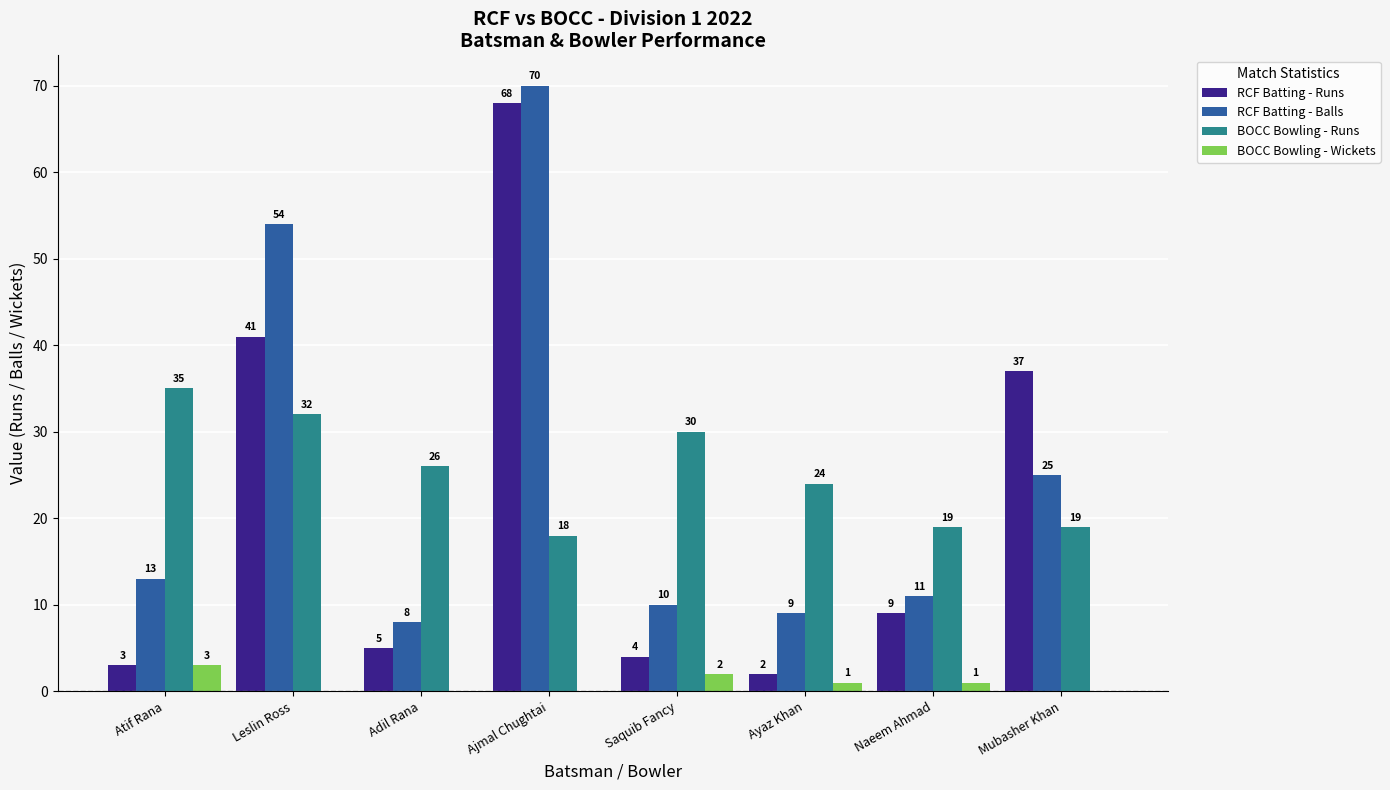

Between Leslin Ross and Ajmal Chughtai, which series saw the biggest shift?

RCF Batting - Runs